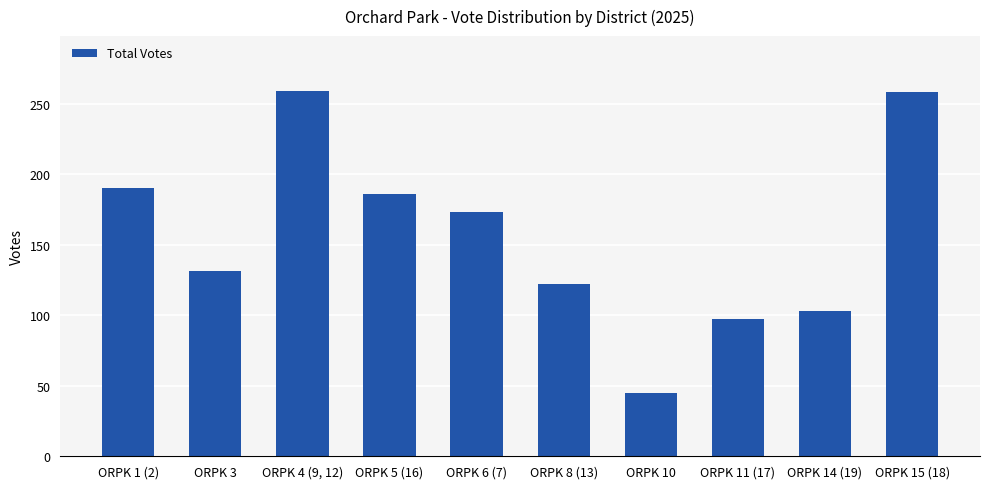

What is the difference between the values at ORPK 1 (2) and ORPK 6 (7)?

17